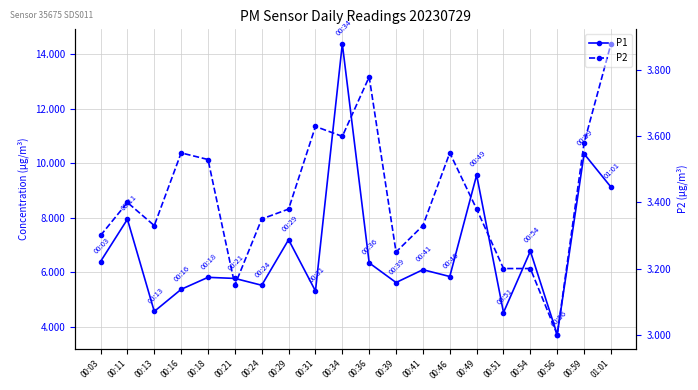

What are all the series names shown in the legend?

P1, P2